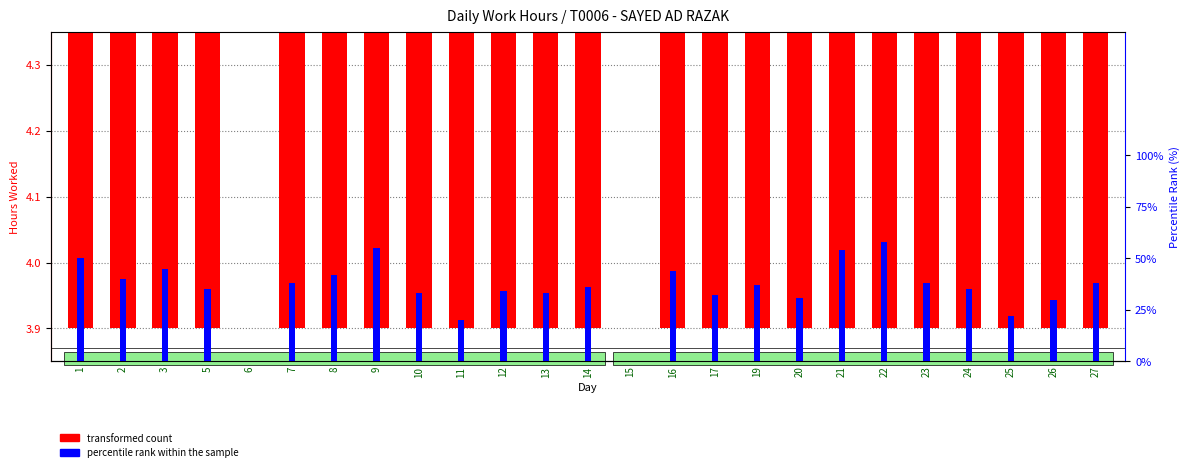

Reading left to right, extract all data points from this chart.

transformed count: 1=10.4	2=8.7	3=9.1	5=8.1	6=0.0	7=8.7	8=8.4	9=12.4	10=7.2	11=1.3	12=7.3	13=7.2	14=7.3	15=0.0	16=9.1	17=7.1	19=8.2	20=7.1	21=12.2	22=13.2	23=8.3	24=7.7	25=2.7	26=6.3	27=8.7
percentile rank within the sample: 1=50.0	2=40.0	3=45.0	5=35.0	6=0.0	7=38.0	8=42.0	9=55.0	10=33.0	11=20.0	12=34.0	13=33.0	14=36.0	15=0.0	16=44.0	17=32.0	19=37.0	20=31.0	21=54.0	22=58.0	23=38.0	24=35.0	25=22.0	26=30.0	27=38.0